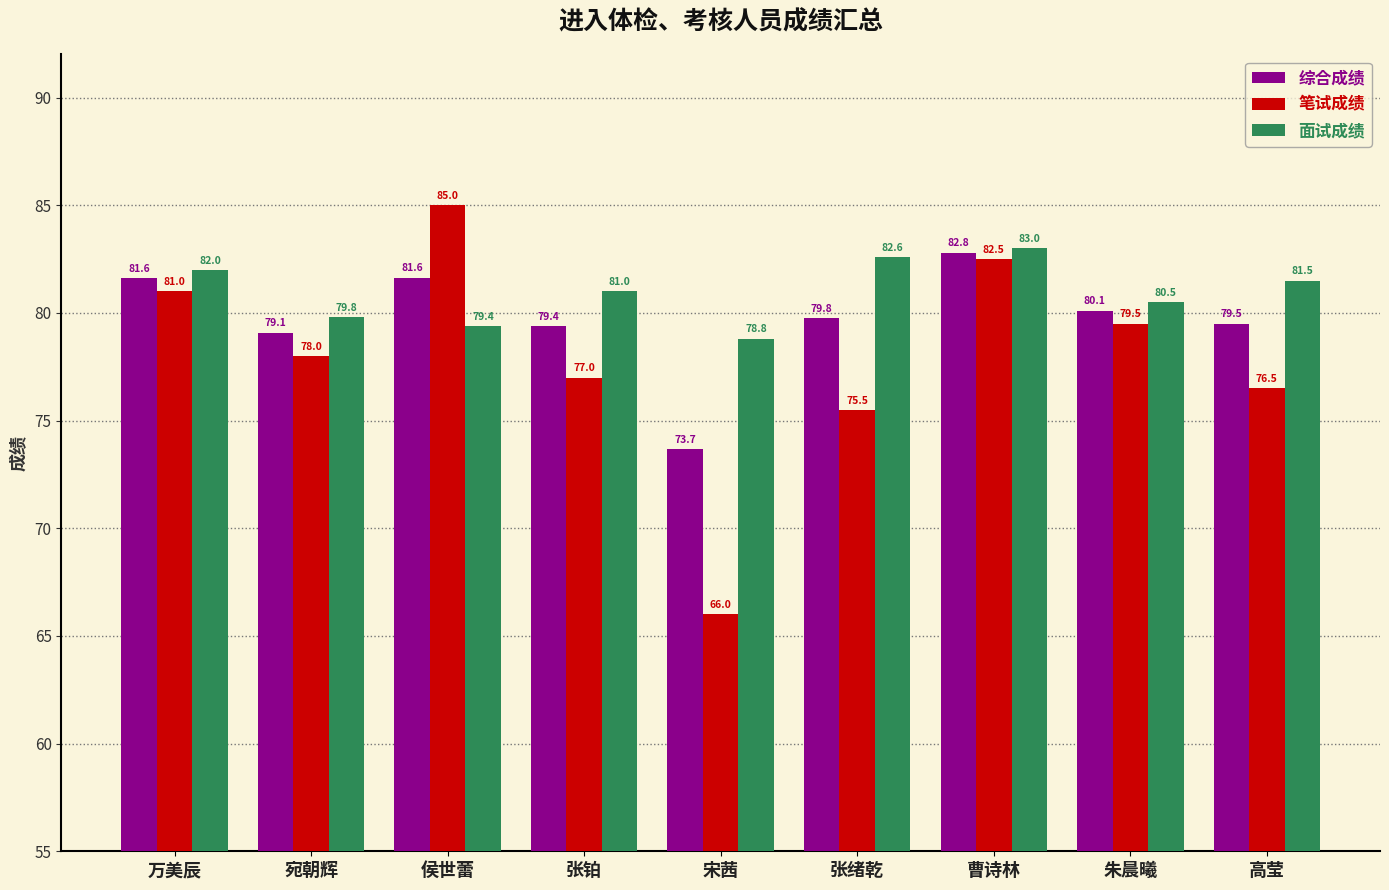

Which category has the highest value in the 综合成绩 series?

曹诗林